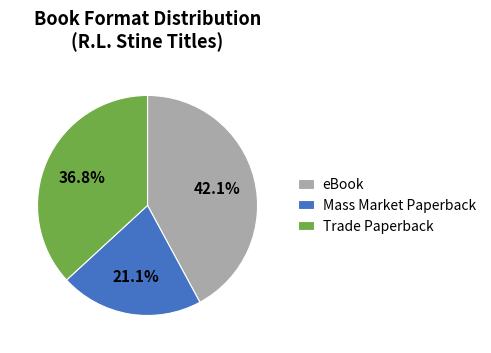

What is the largest slice in the pie chart?

eBook